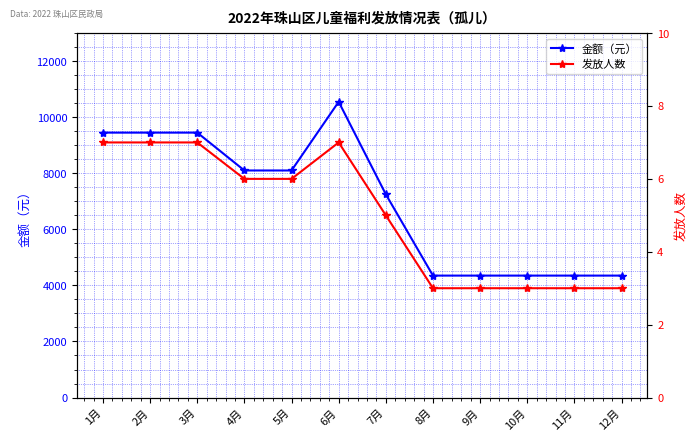

Which series changed the most between 7月 and 10月?

金额（元）